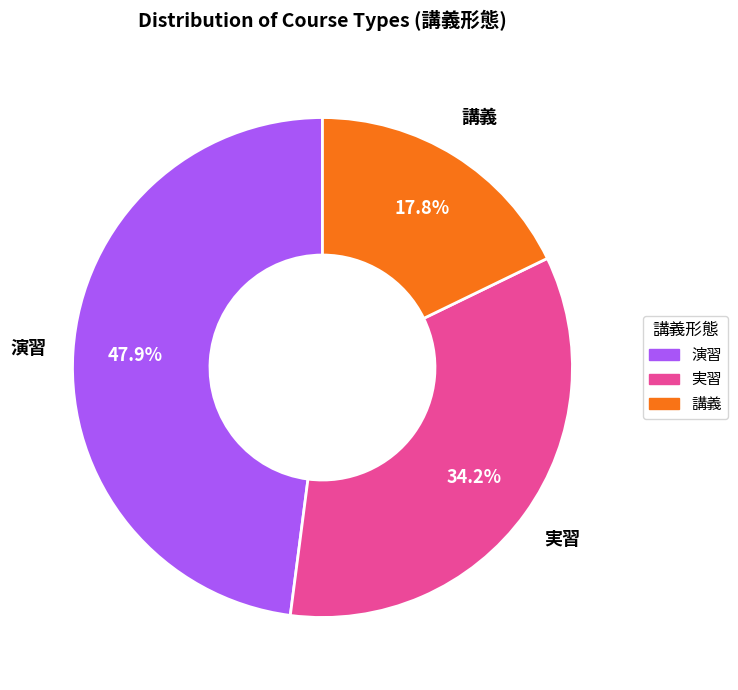

Which slice is the largest?

演習